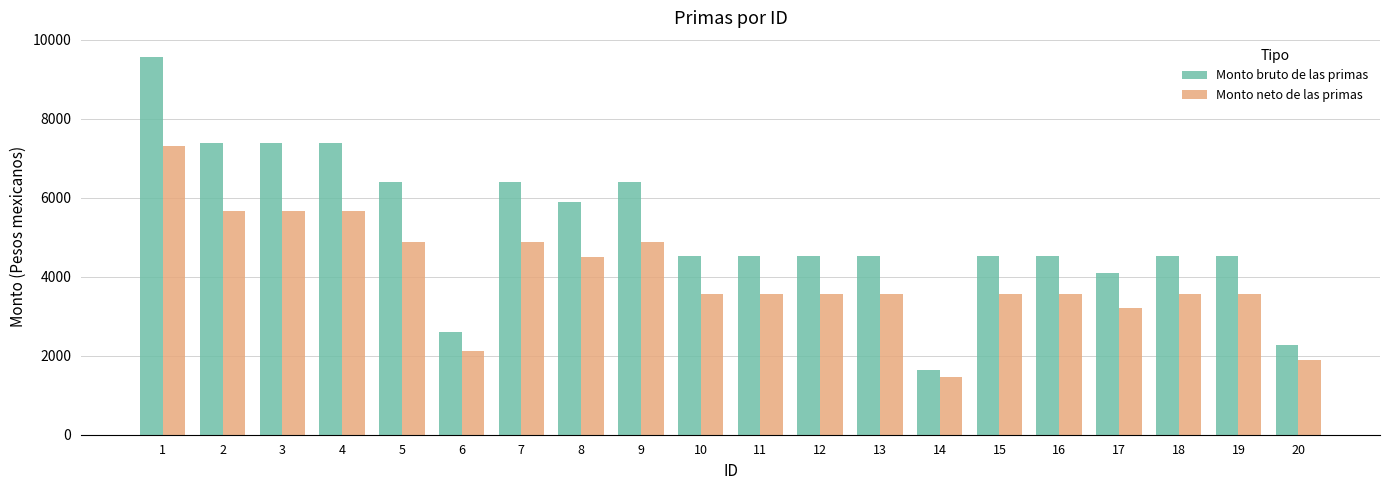

What is the average value of the Monto neto de las primas series?

4032.4